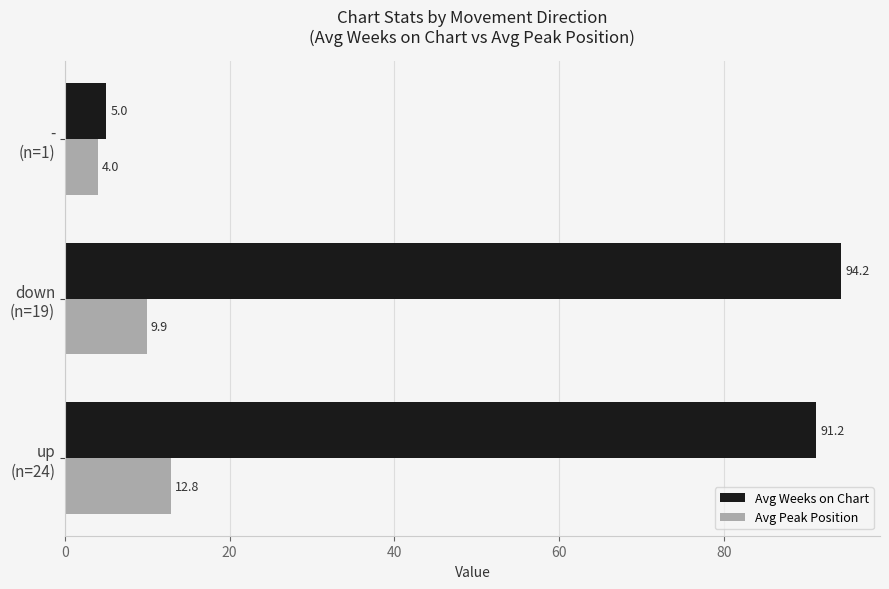

What is the smallest value displayed?

4.0